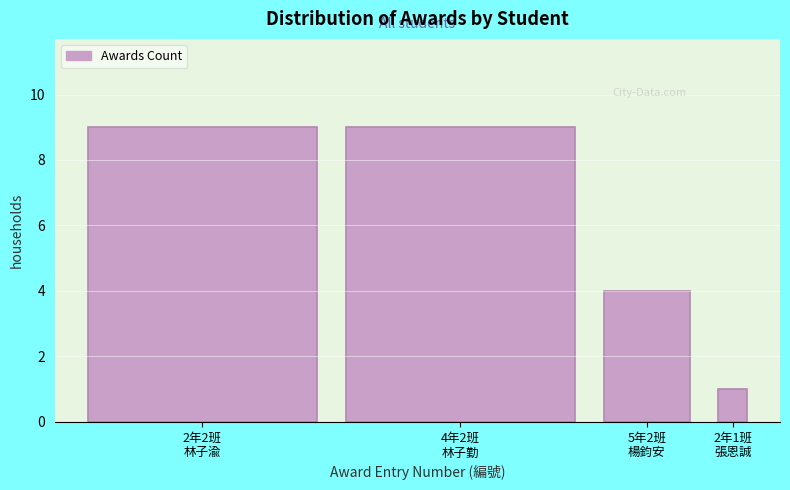

Reading right to left, transcribe all the data shown in this chart.

1	4	9	9